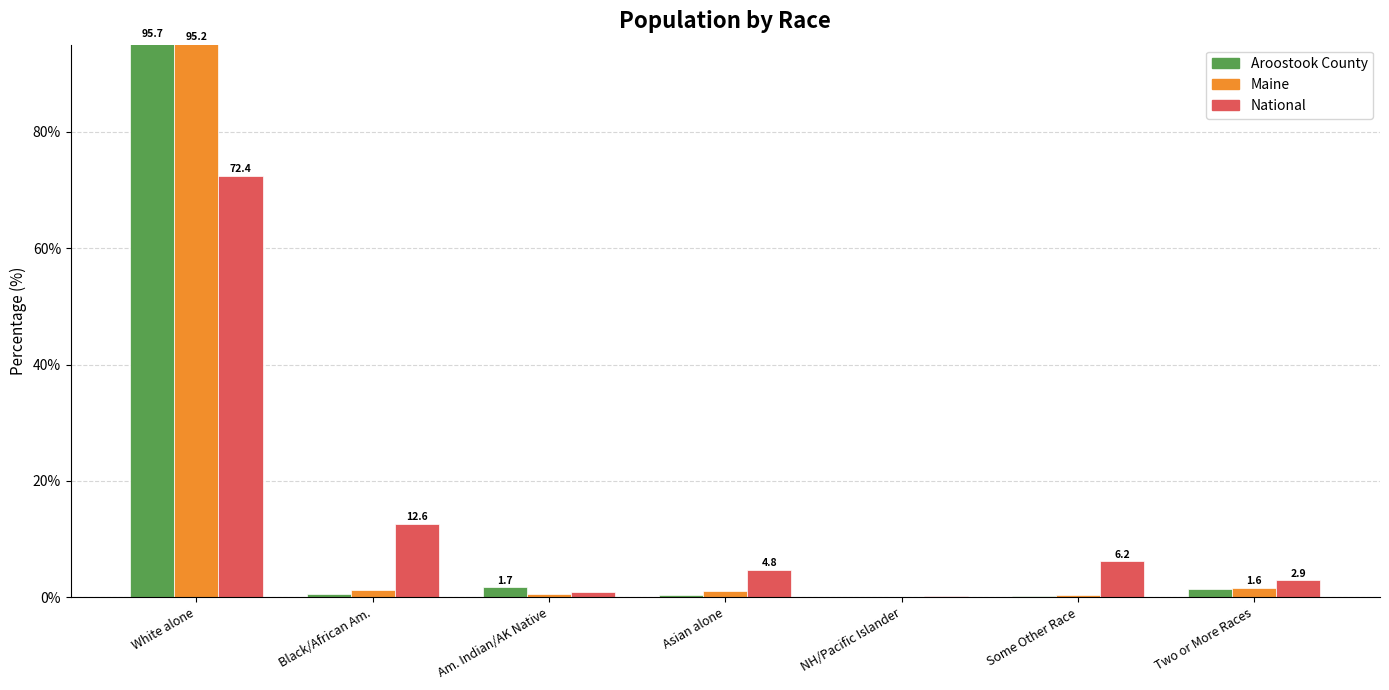

At which label does National first exceed 4?

White alone